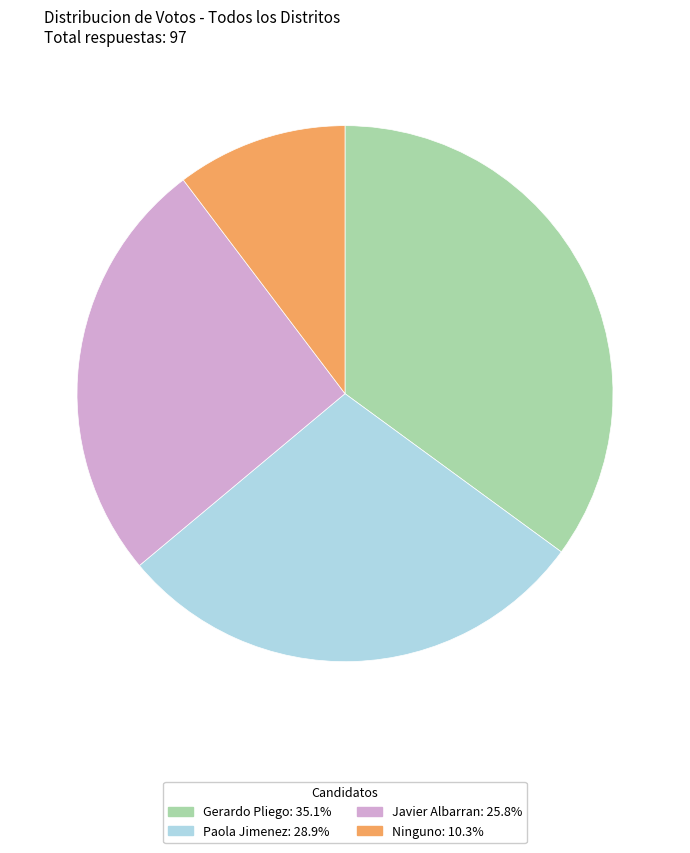

Do Javier Albarran and Paola Jimenez together represent more than half of the pie?

Yes